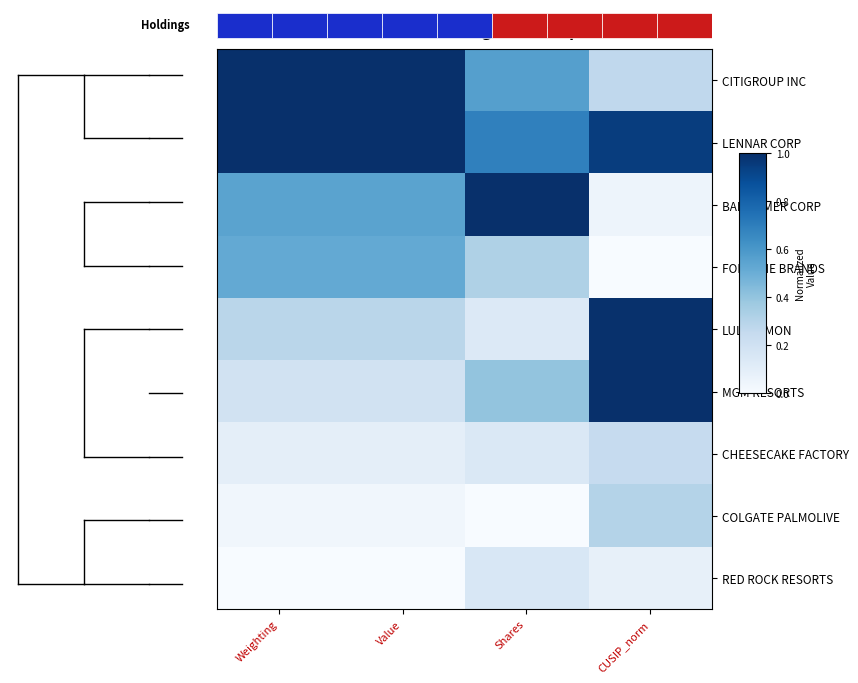

Is the value of LENNAR CORP at Weighting greater than the value of CITIGROUP INC at Shares?

Yes